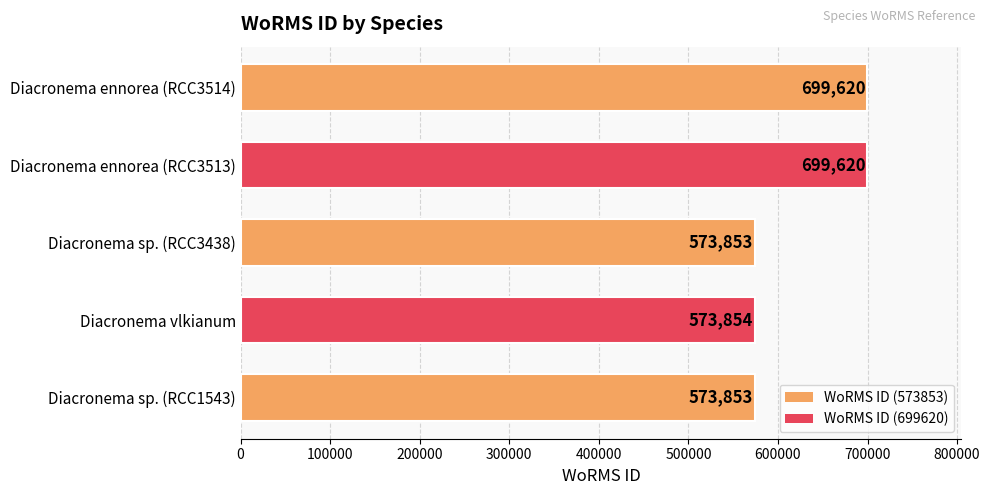

What is the sum of the values at Diacronema ennorea (RCC3513) and Diacronema sp. (RCC1543)?

1273473